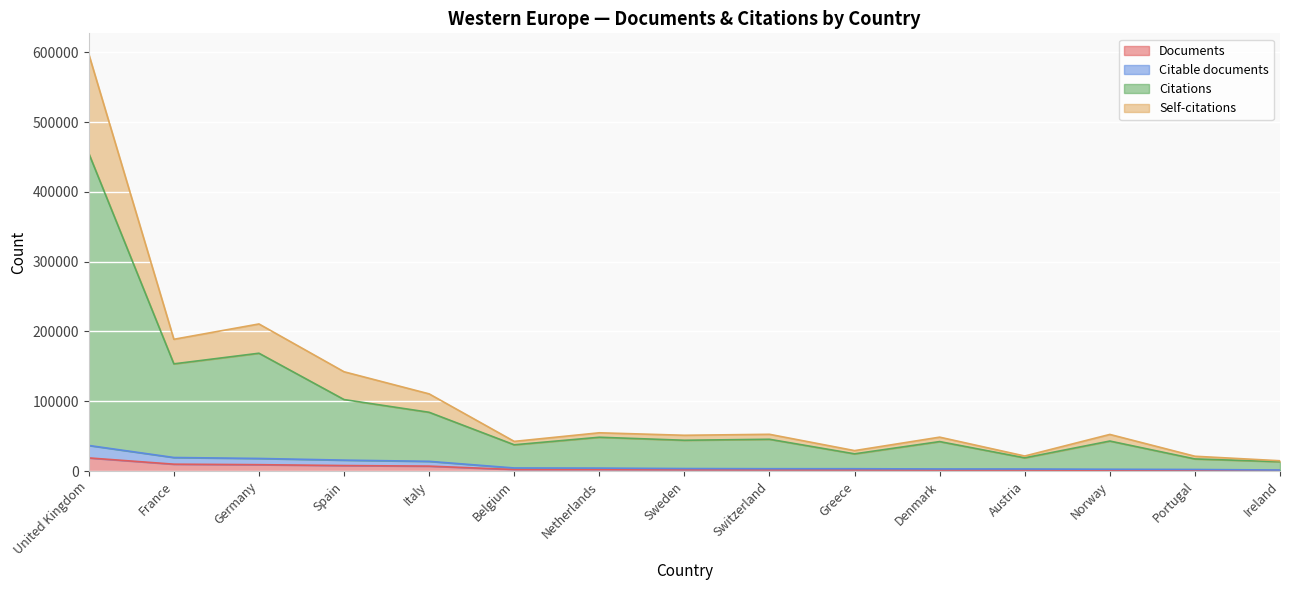

How many data points in Citations are above 44171?

7